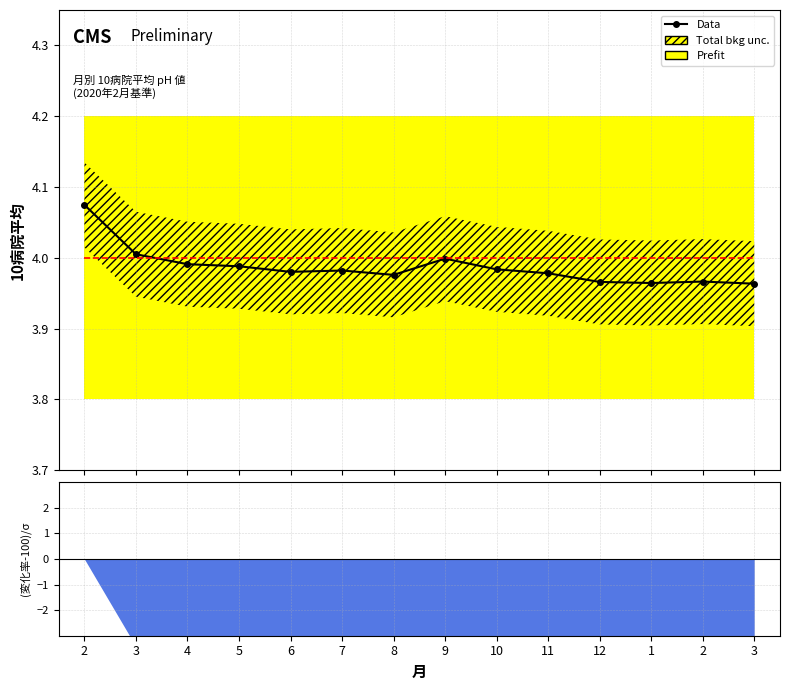

At which category does the chart reach its minimum across all series?

3